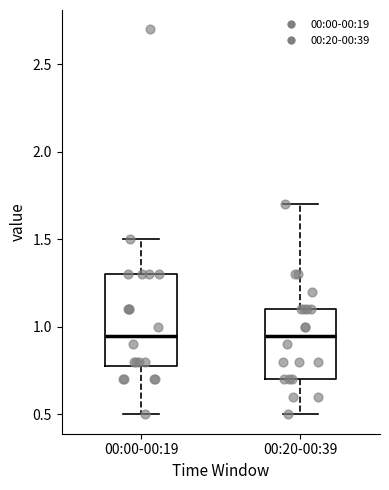

Reading left to right, transcribe this box plot: for each box, give where its median line is, the range the box spans, and where its two whiskers end, as read against the y-axis. The values are not printed on the chart, so give them approximately, as read against the axis.

00:00-00:19: median 0.95, box 0.80 to 1.30, whiskers 0.50 to 1.50
00:20-00:39: median 0.95, box 0.70 to 1.10, whiskers 0.50 to 1.70